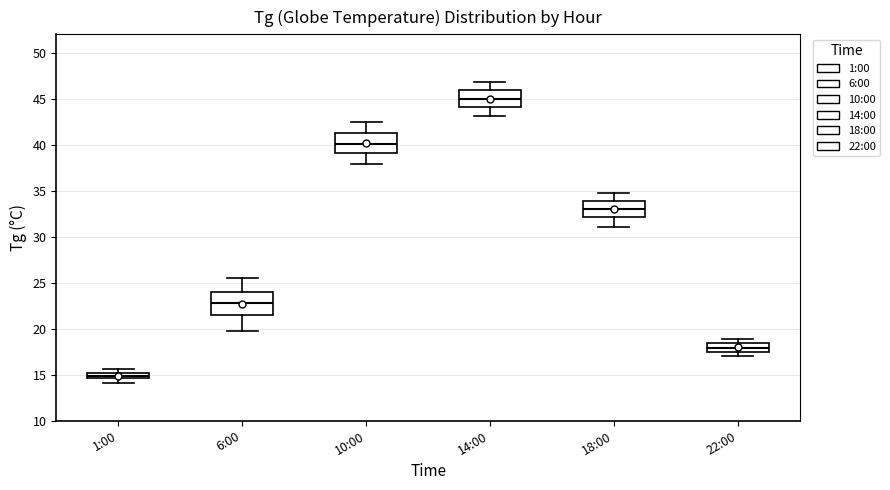

Where is the upper edge of the box for 10:00 on the y-axis? The values are not printed on the chart, so give them approximately, as read against the axis.

41.5